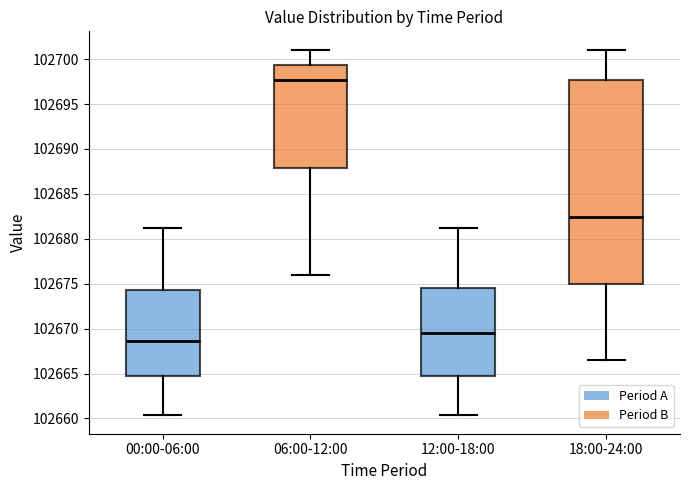

Where is the upper edge of the box for 12:00-18:00 on the y-axis? The values are not printed on the chart, so give them approximately, as read against the axis.

102674.5